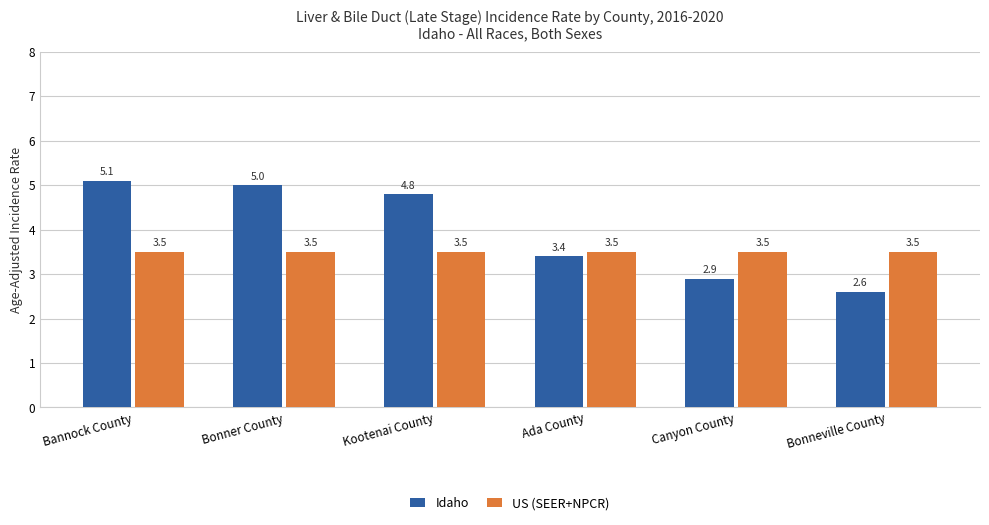

What is the average value of the Idaho series?

4.0